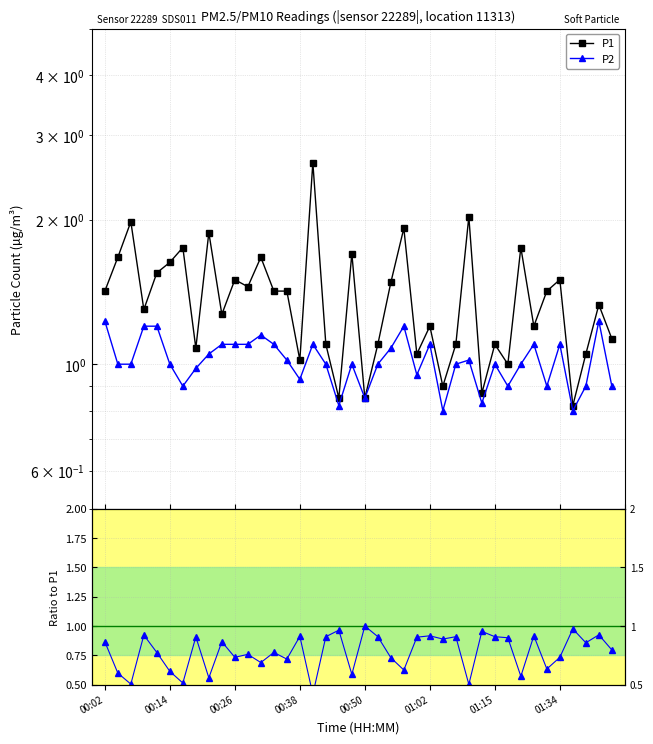

True or false: P1 and P2 intersect in this chart.

False